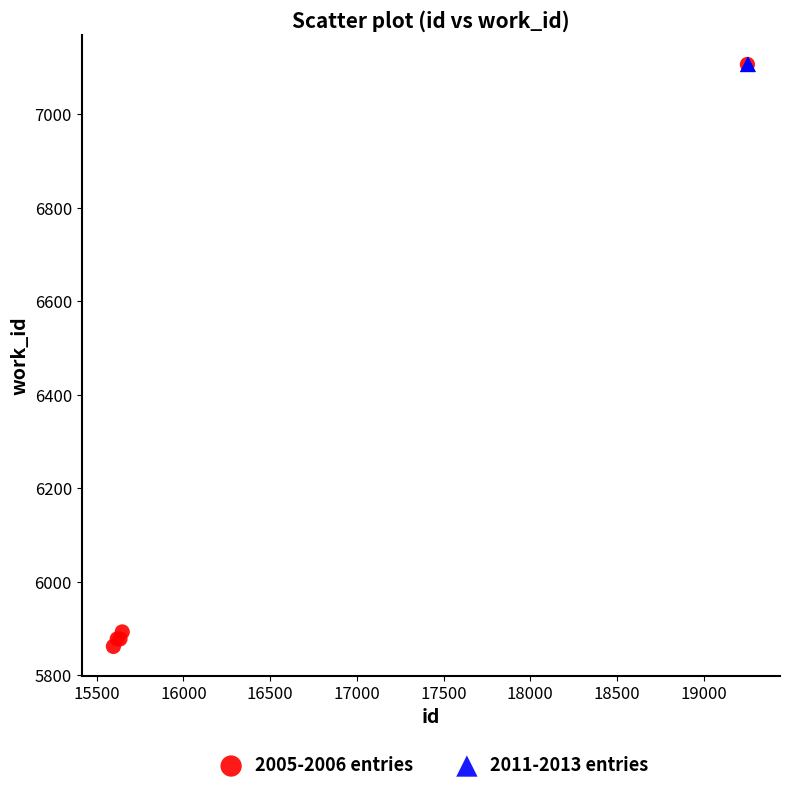

Which series contains the lowest Y value?

2005-2006 entries